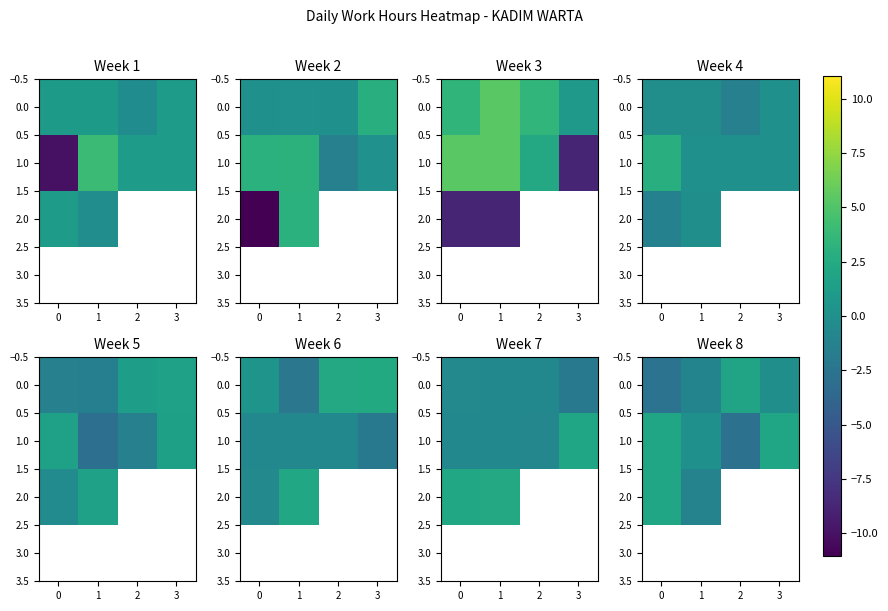

What is the spread (max minus min) of values at 2?

4.6